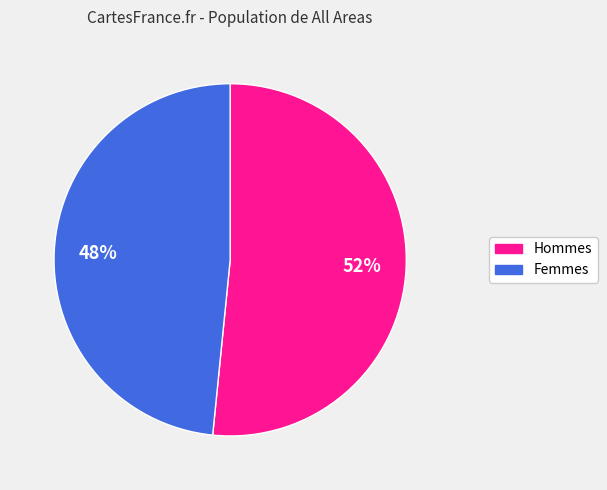

Is there any slice that represents more than half of the pie?

Yes